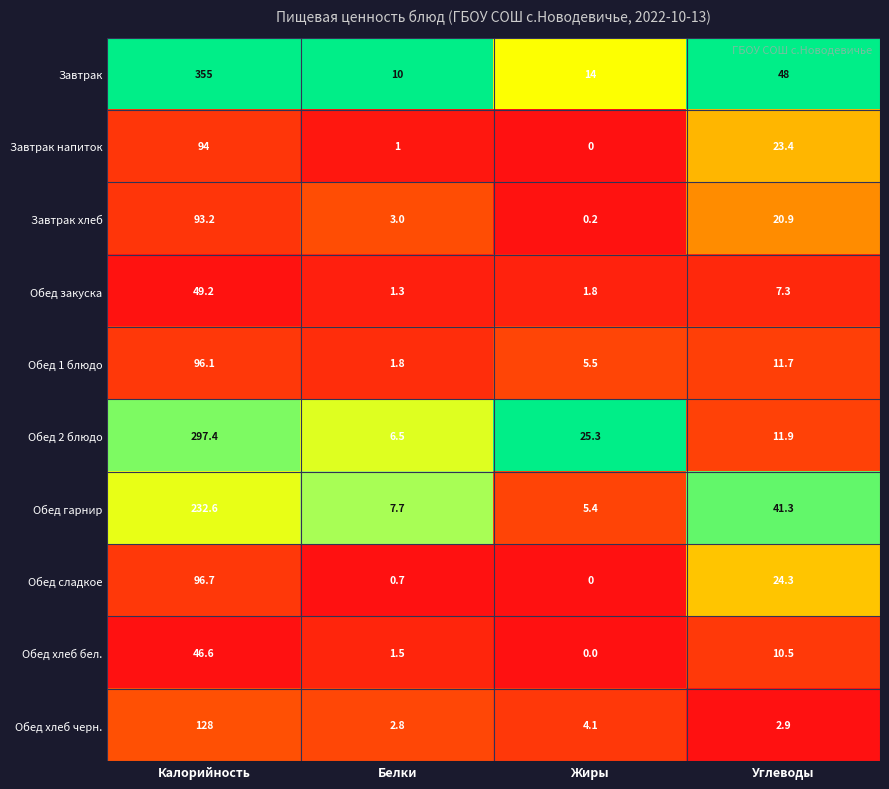

What is the difference between the highest and lowest values at Жиры?

25.3